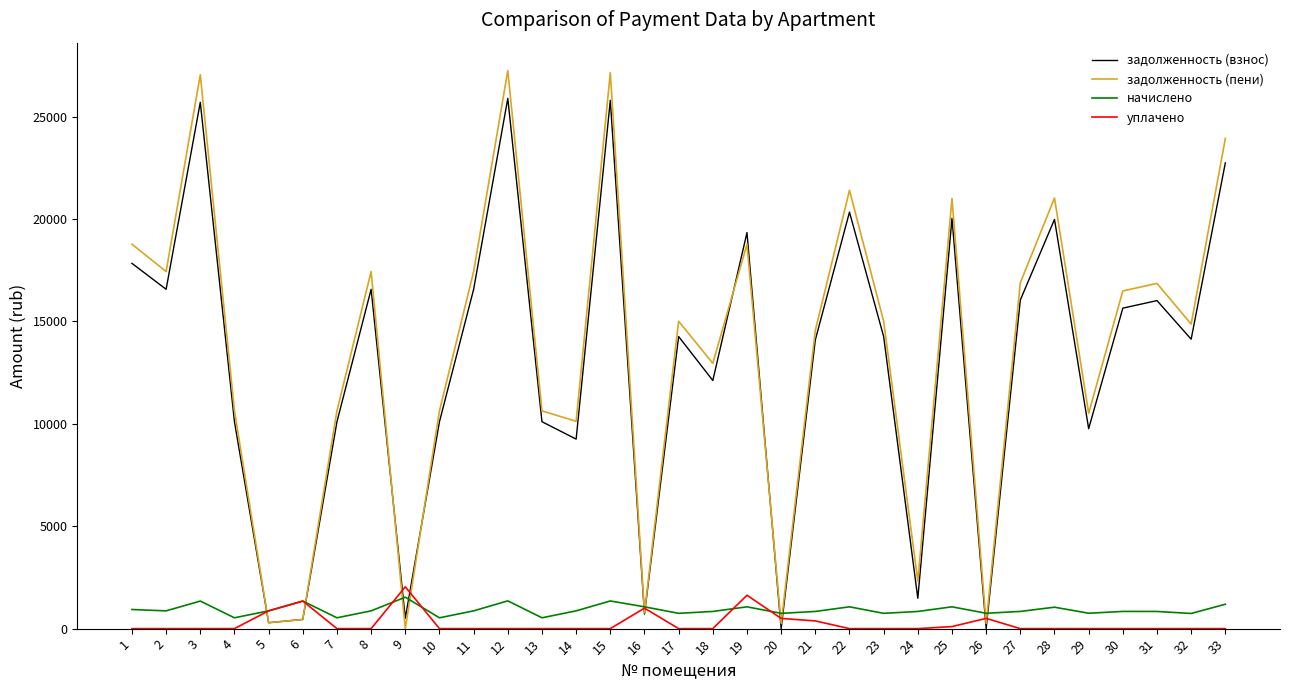

How many lines are shown in the chart?

4